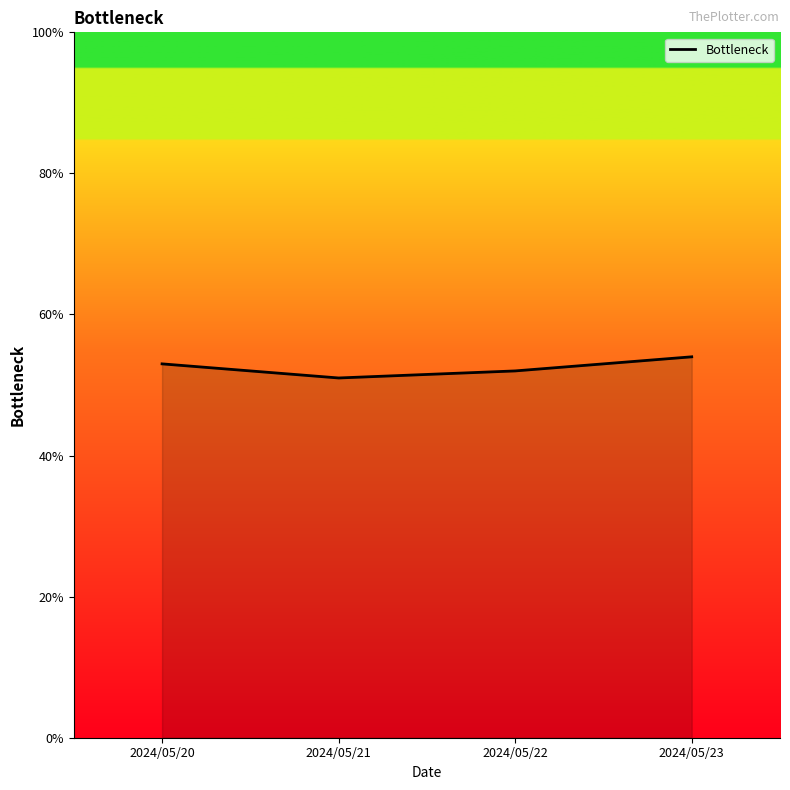

Is this an area chart (filled region under the line)?

Yes